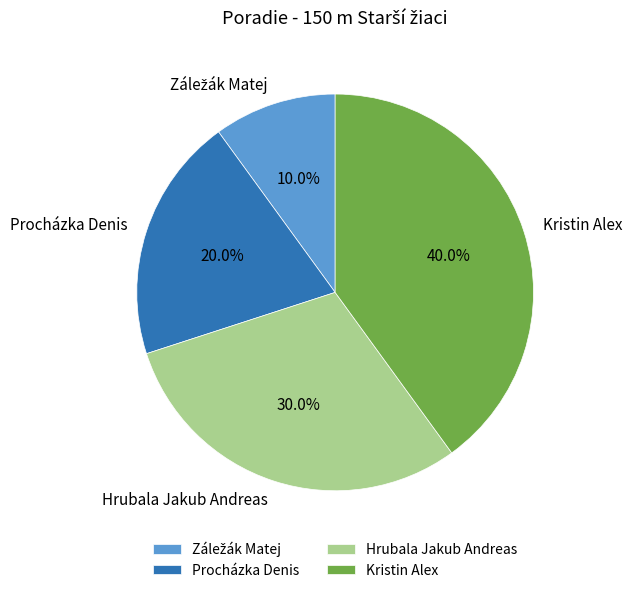

Is Kristin Alex the majority of the pie?

No